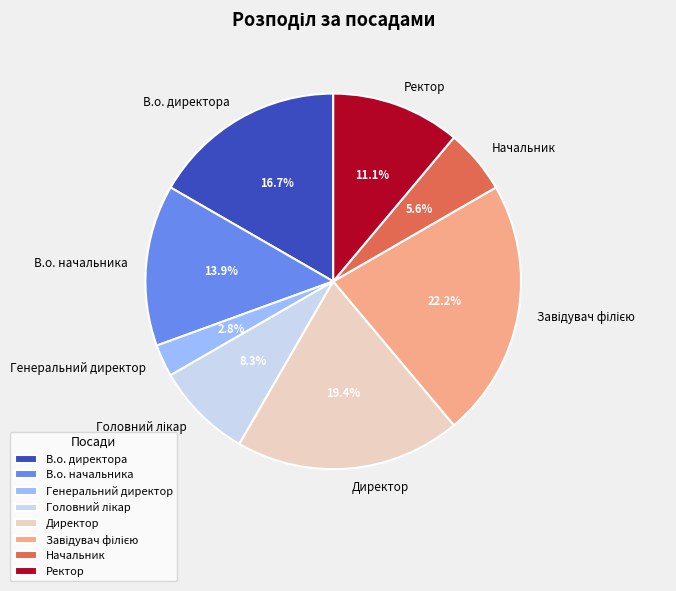

What is the ratio of the value at В.о. начальника to the value at Генеральний директор?

5.0